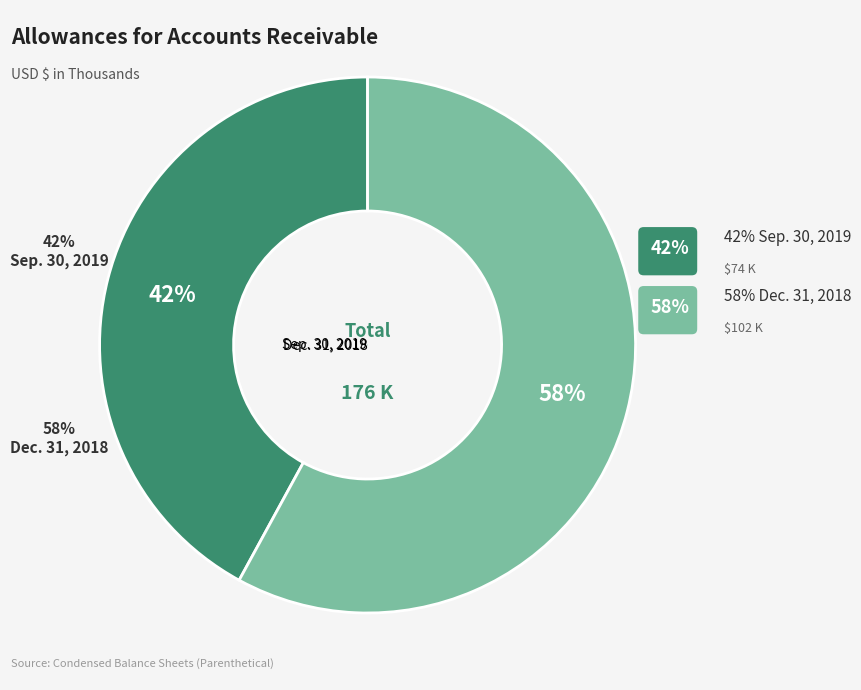

To the nearest percent, what is the combined percentage of Dec. 31, 2018 and Sep. 30, 2019?

100%